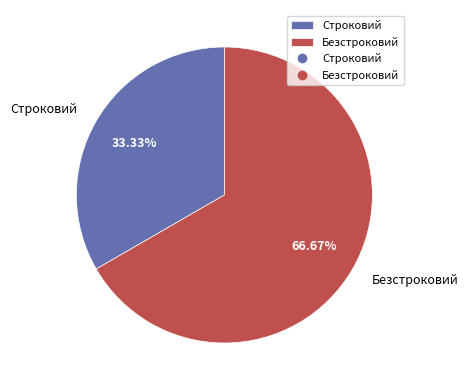

The Строковий slice represents 33% of the pie. True or false?

True